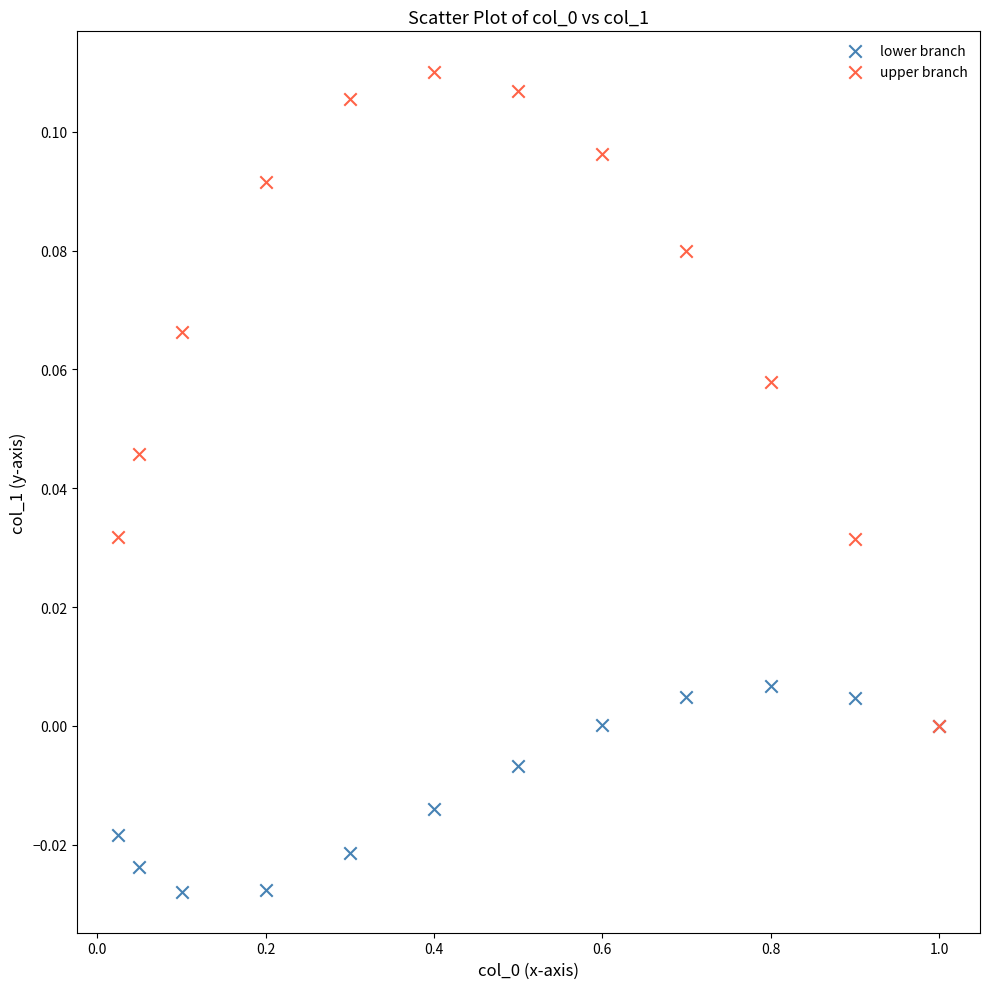

What are all the series names shown in the legend?

lower branch, upper branch